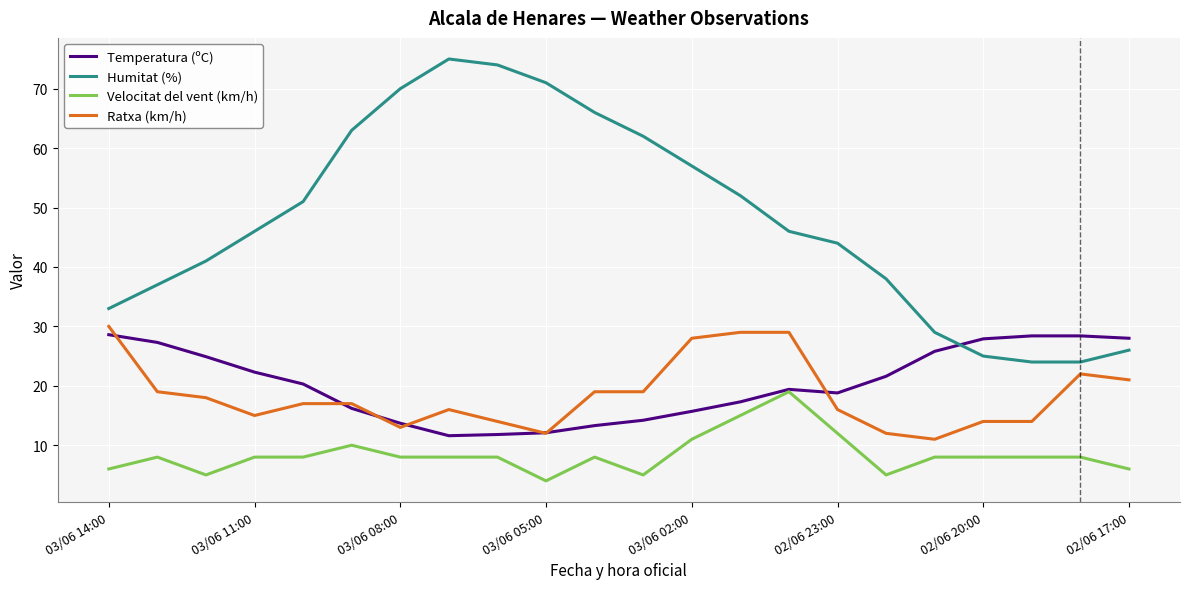

True or false: Velocitat del vent (km/h) has more than 1 points higher than both neighbors.

True